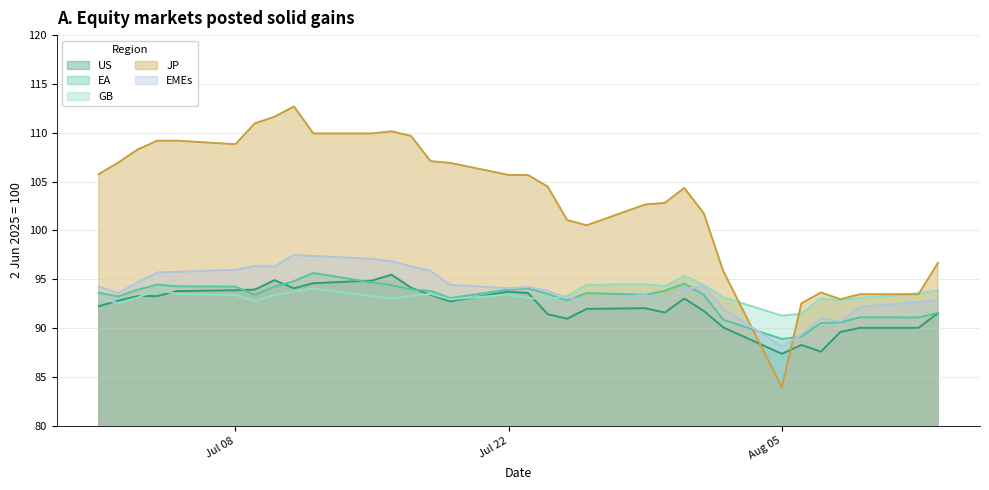

Which series has the largest total across all categories?

JP